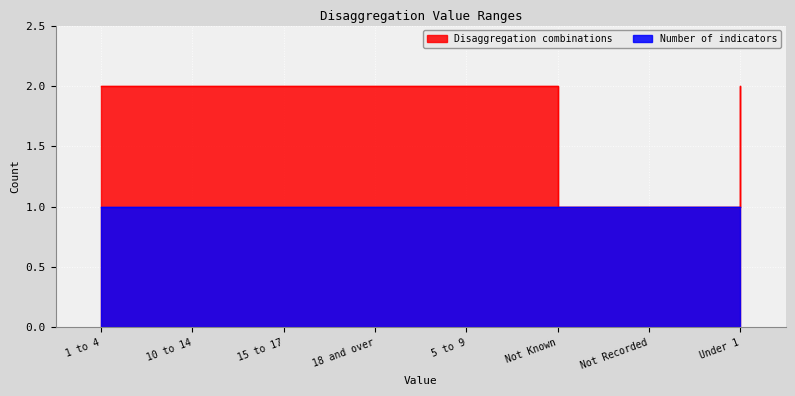

True or false: the data shows 2 at Under 1.

True